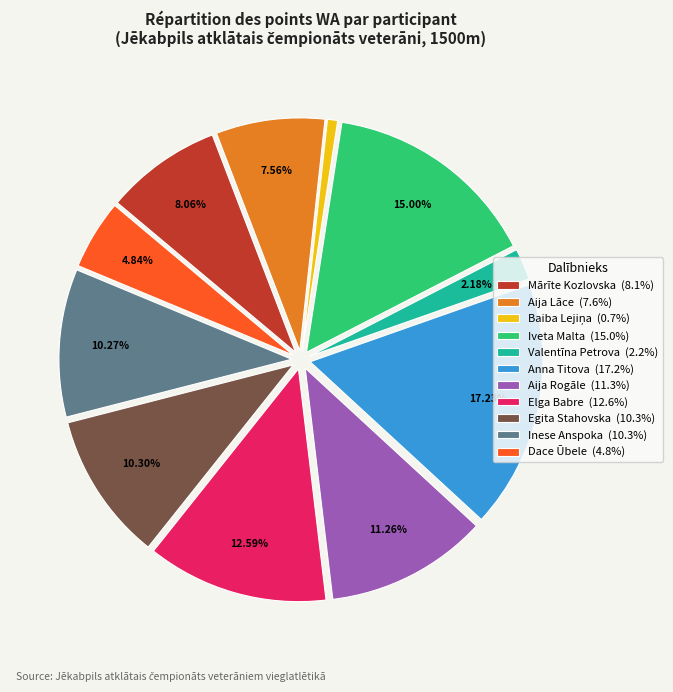

What percentage is the Valentīna Petrova slice, to the nearest percent?

2%